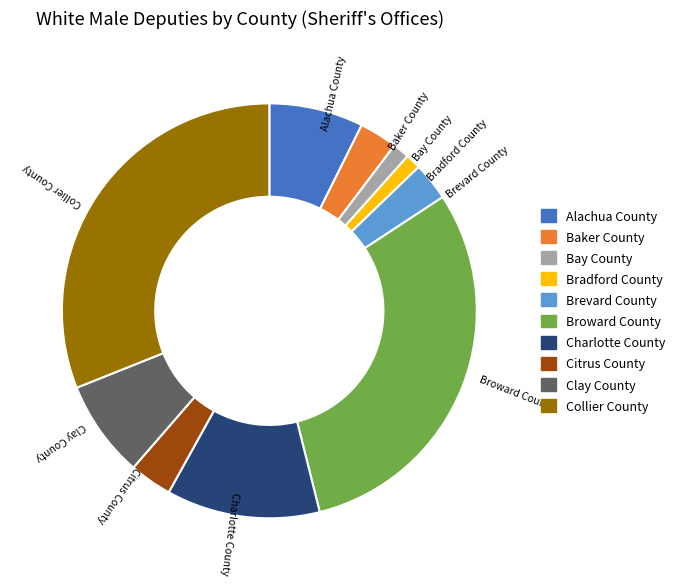

What is the largest slice in the pie chart?

Collier County